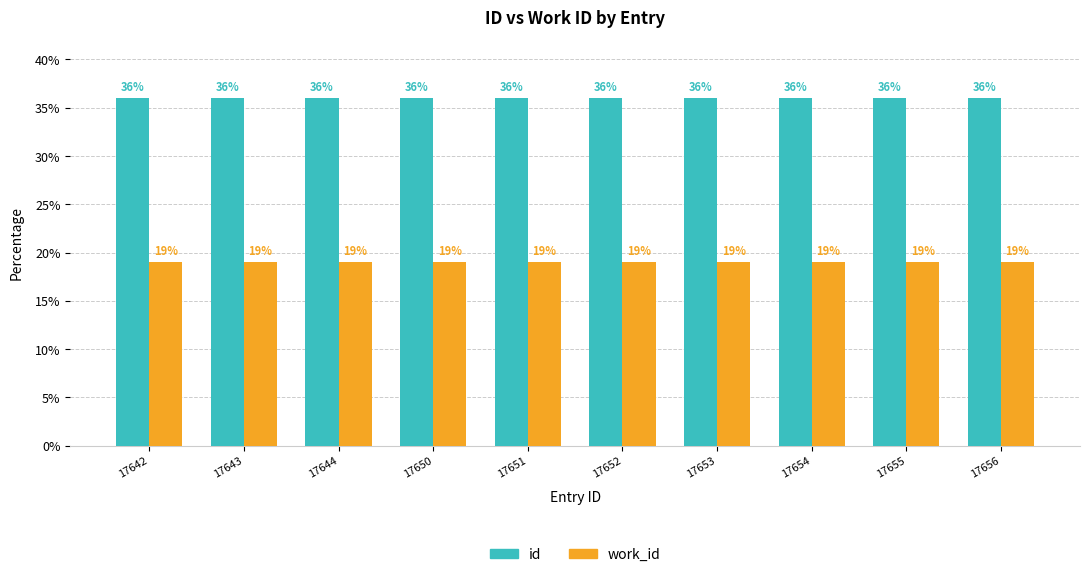

Which category has the highest value in the id series?

17656